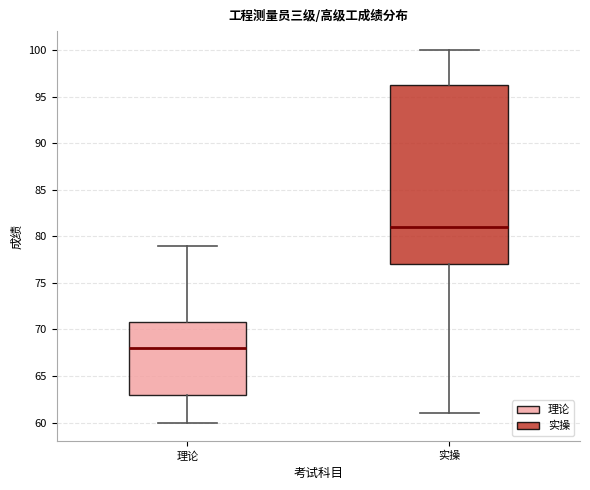

Where does the median line of the box for 理论 sit on the y-axis? The values are not printed on the chart, so give them approximately, as read against the axis.

68.0